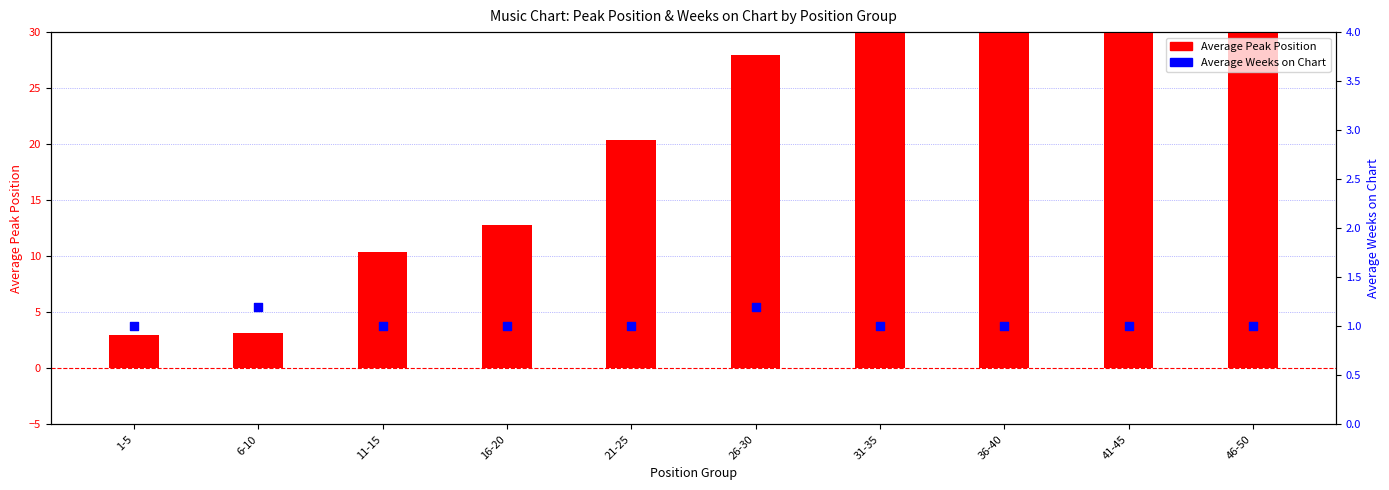

At which category is the sum across all series the highest?

41-45